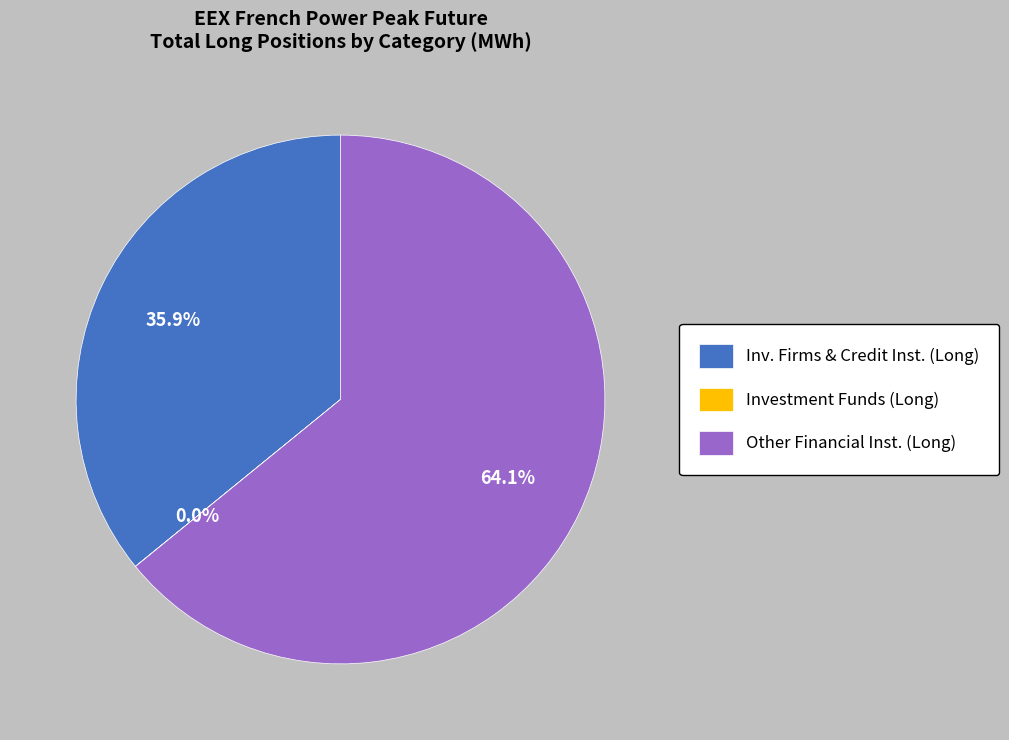

What is the largest slice in the pie chart?

Other Financial Inst. (Long)